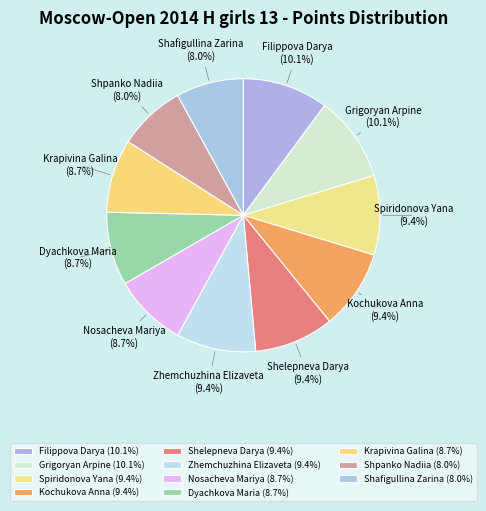

What percentage is the Dyachkova Maria slice, to the nearest percent?

9%